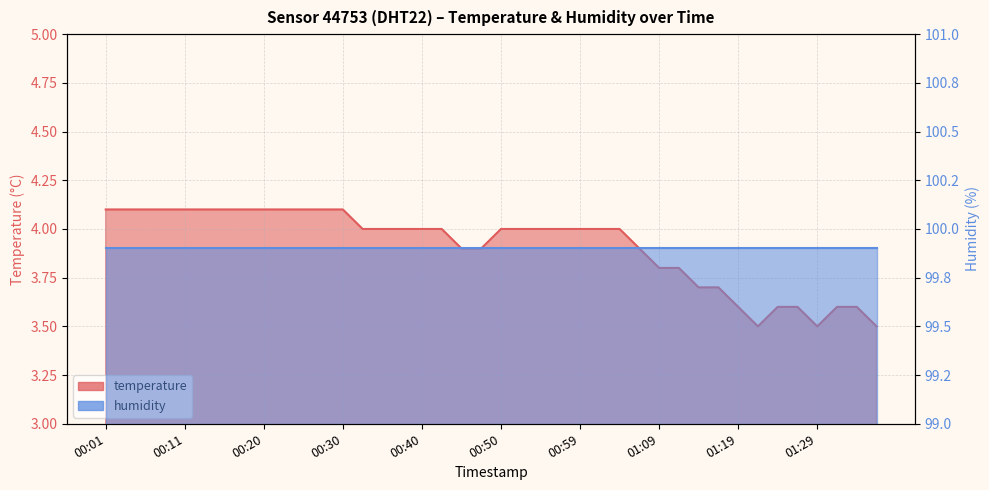

The value at 01:16 is 0.8. True or false?

False